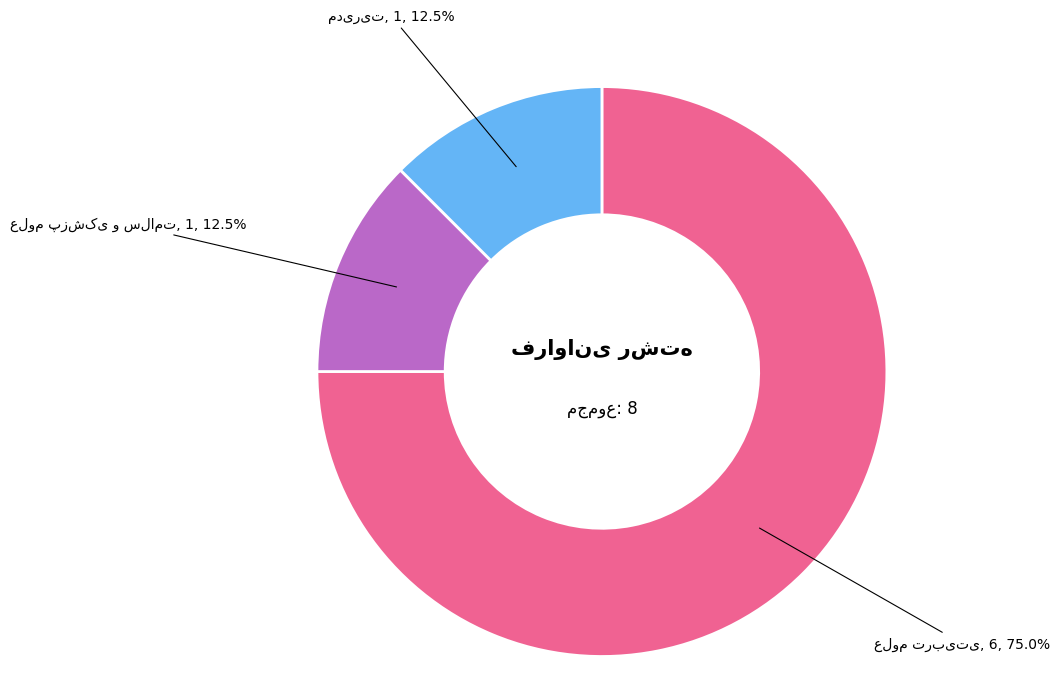

Is there any slice that represents more than half of the pie?

Yes